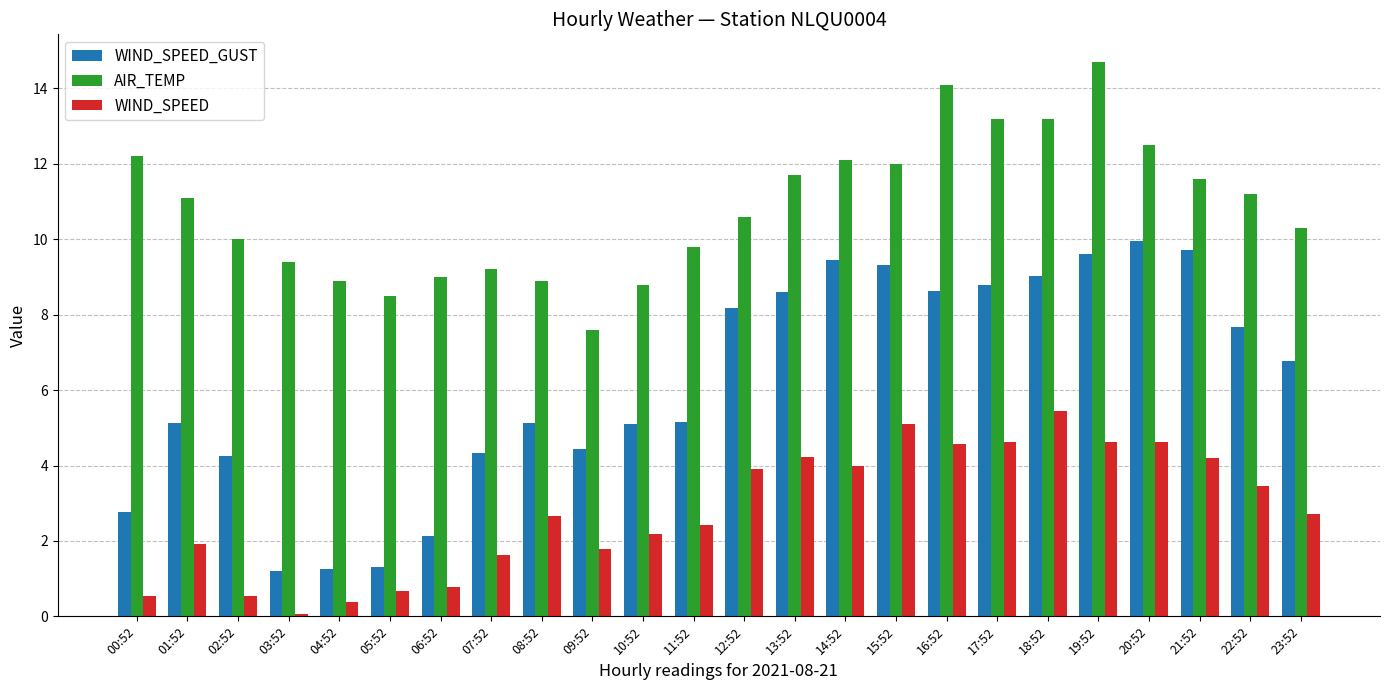

What is the total value across all series at 18:52?

27.7